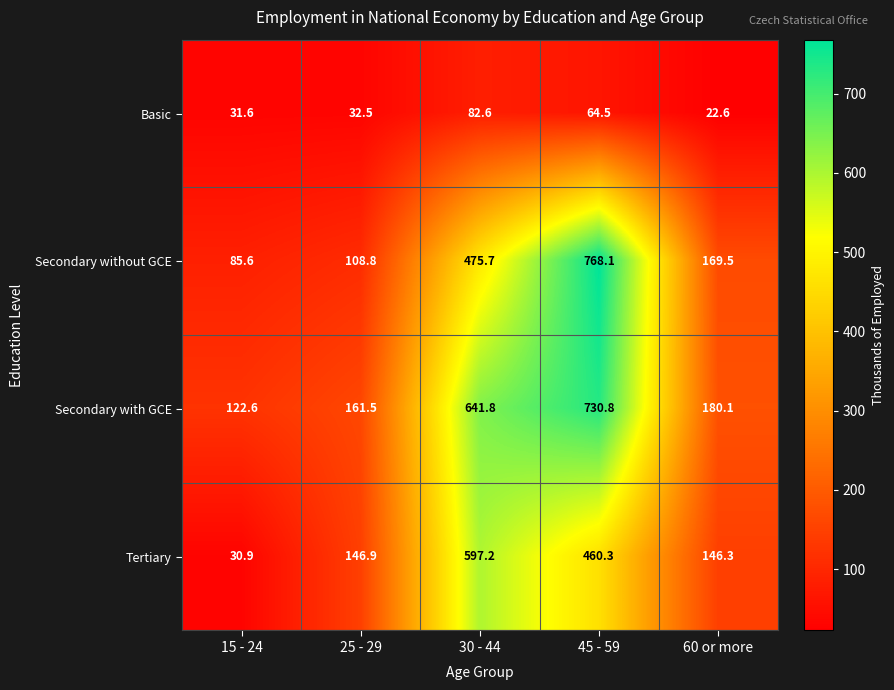

How many categories are shown in the chart?

5